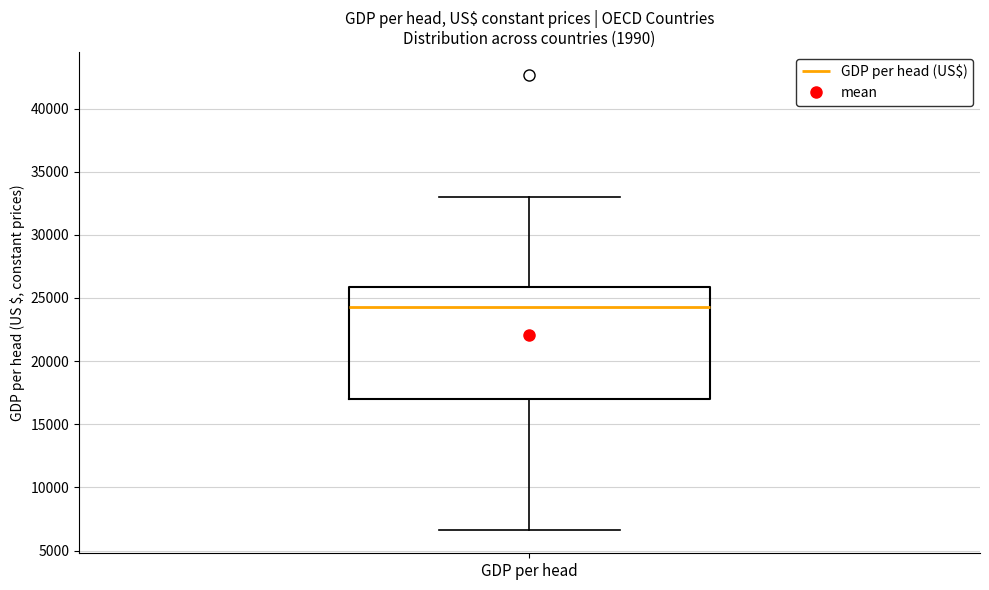

Read this box plot against the y-axis: the position of the median line, the range covered by the box, and the ends of both whiskers. The values are not printed on the chart, so give them approximately, as read against the axis.

median 24500, box 17000 to 26000, whiskers 6500 to 33000